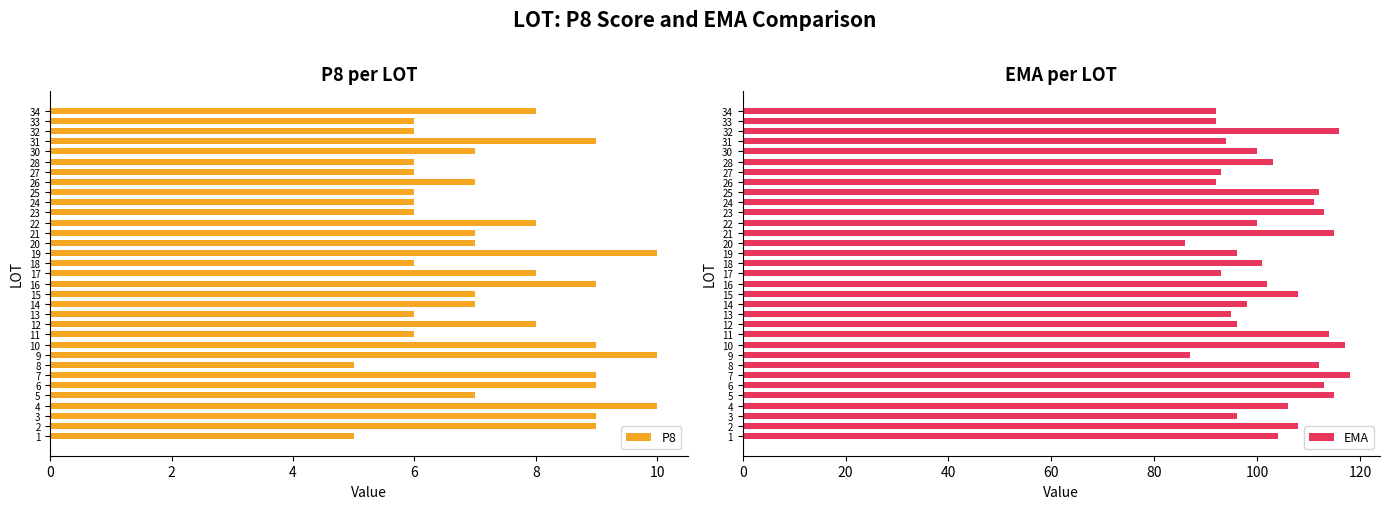

How many bars are there in each group?

2